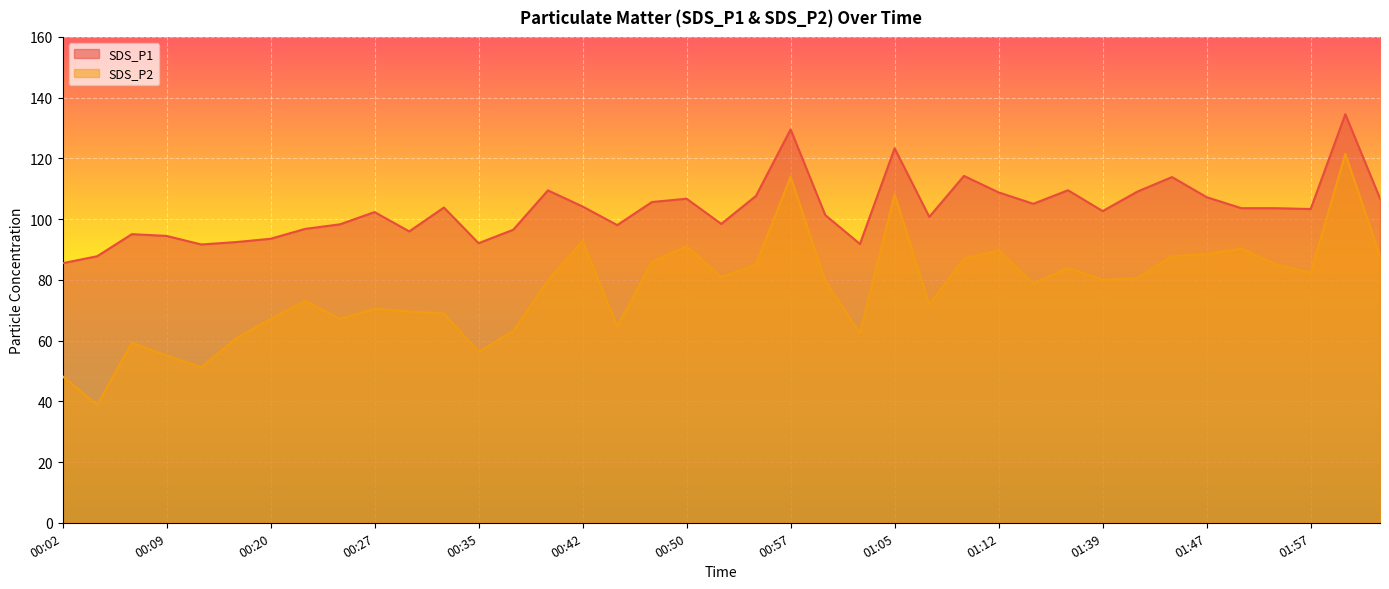

How many interior local peaks does the SDS_P2 series have?

11